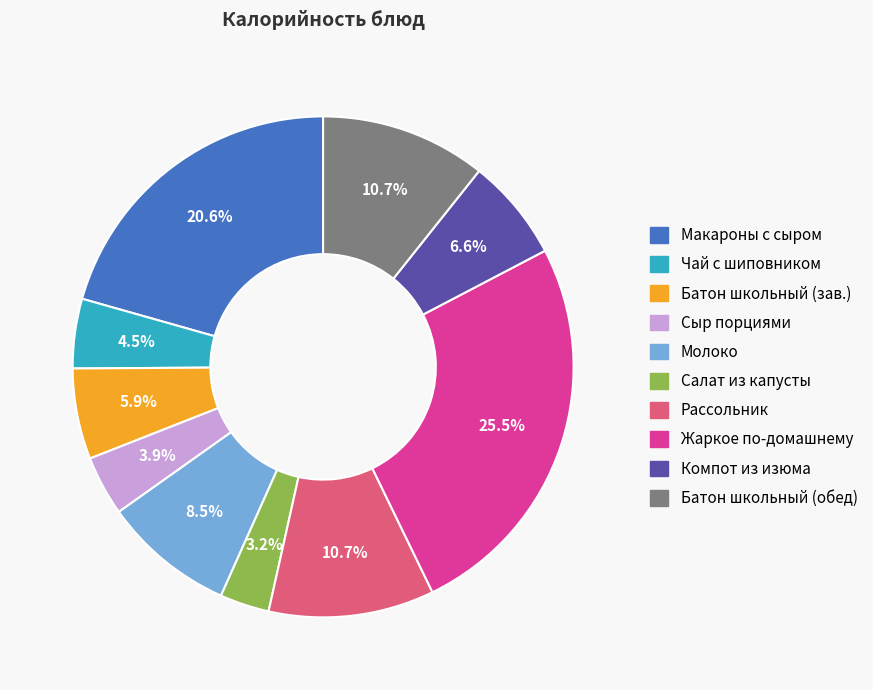

Is there a majority slice in this chart?

No